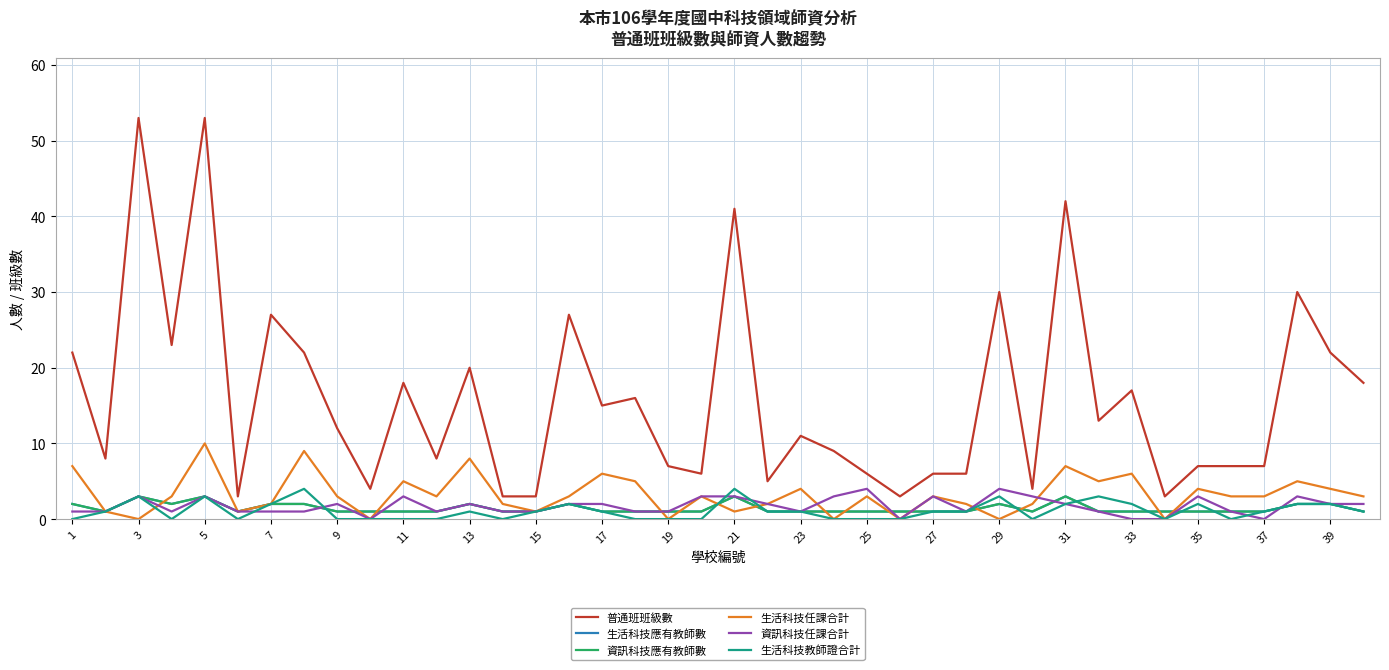

What is the value of the 資訊科技任課合計 point at the 11th from the left?

3